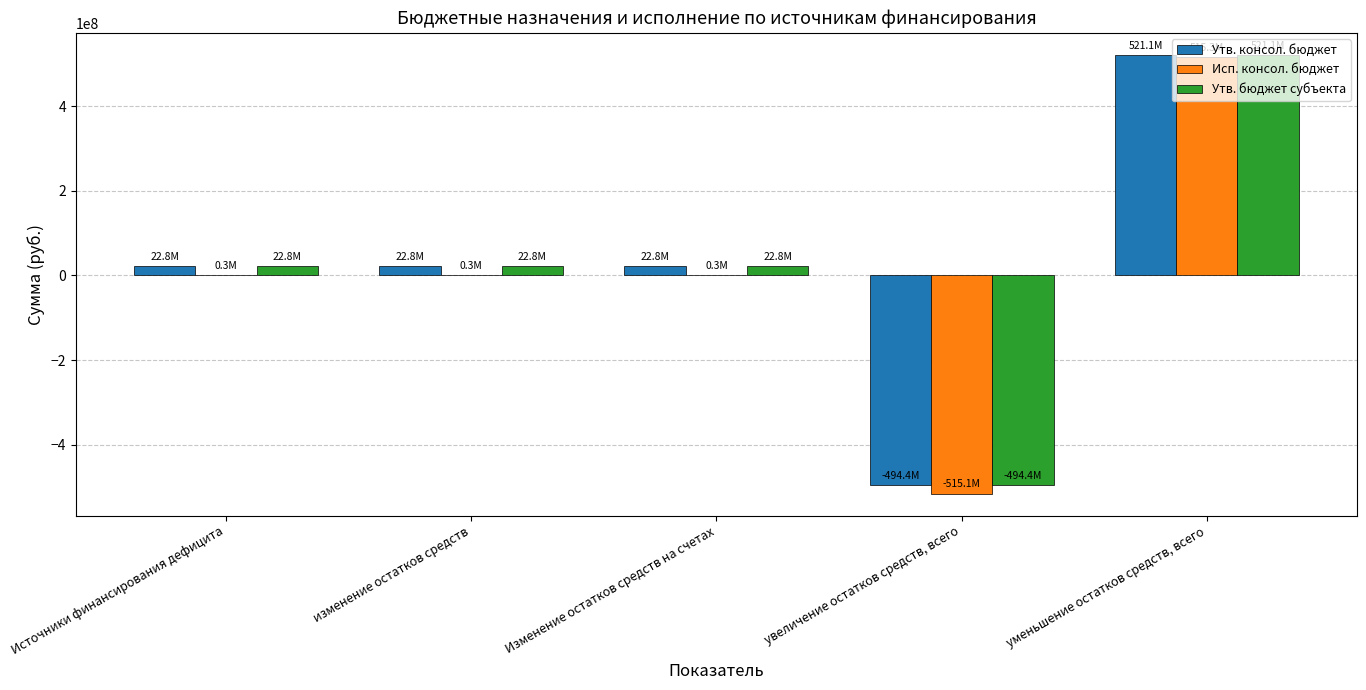

Are the bars grouped side by side (vs. stacked)?

Yes